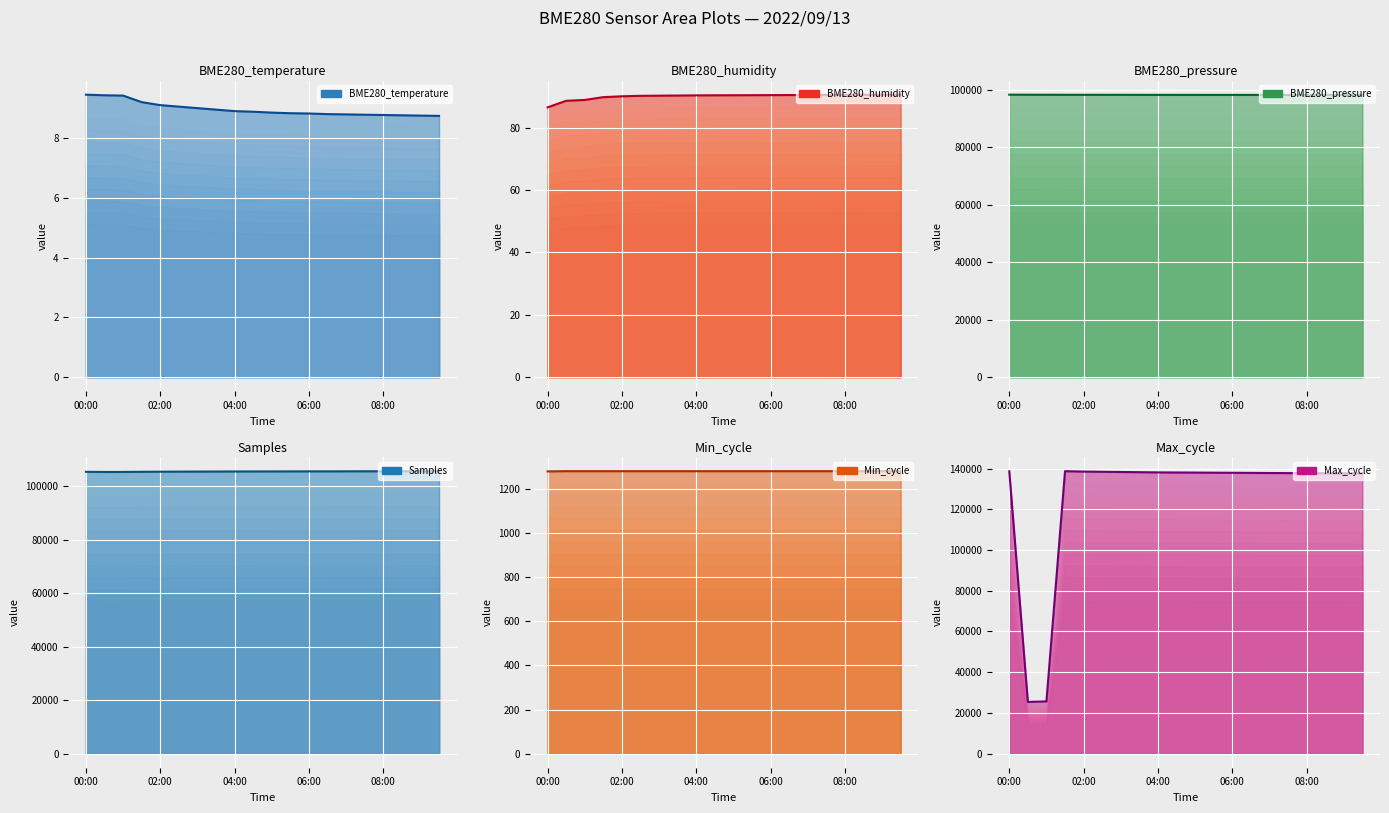

Reading left to right, transcribe all the data shown in this chart.

BME280_temperature: 9.4	9.4	9.4	9.2	9.1	9.1	9.0	8.9	8.9	8.9	8.8	8.8	8.8	8.8	8.8	8.8	8.8	8.8	8.8	8.7
BME280_humidity: 86.5	88.7	88.9	89.8	90.1	90.2	90.3	90.3	90.4	90.4	90.4	90.5	90.5	90.5	90.5	90.5	90.6	90.6	90.6	90.6
BME280_pressure: 98303.4	98290.0	98276.1	98266.6	98260.0	98255.0	98250.0	98245.0	98240.0	98238.0	98236.0	98234.0	98232.0	98230.0	98228.0	98226.0	98224.0	98222.0	98220.0	98218.0
Samples: 105343.0	105297.0	105305.0	105367.0	105400.0	105420.0	105440.0	105460.0	105480.0	105490.0	105500.0	105510.0	105520.0	105530.0	105540.0	105550.0	105560.0	105570.0	105580.0	105590.0
Min_cycle: 1280.0	1281.0	1281.0	1281.0	1281.0	1281.0	1281.0	1281.0	1281.0	1281.0	1281.0	1281.0	1281.0	1281.0	1281.0	1281.0	1281.0	1281.0	1281.0	1281.0
Max_cycle: 138615.0	25373.0	25648.0	138697.0	138500.0	138400.0	138300.0	138200.0	138100.0	138050.0	138000.0	137950.0	137900.0	137850.0	137800.0	137750.0	137700.0	137650.0	137600.0	137550.0